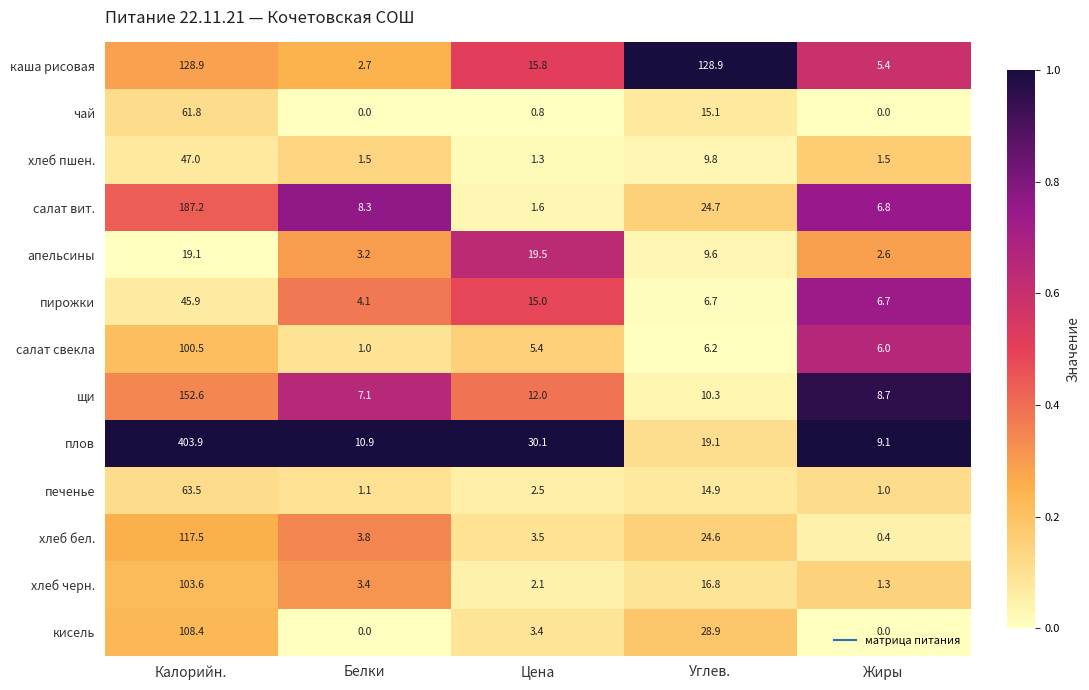

Between Цена and Углев., which series saw the biggest shift?

каша рисовая